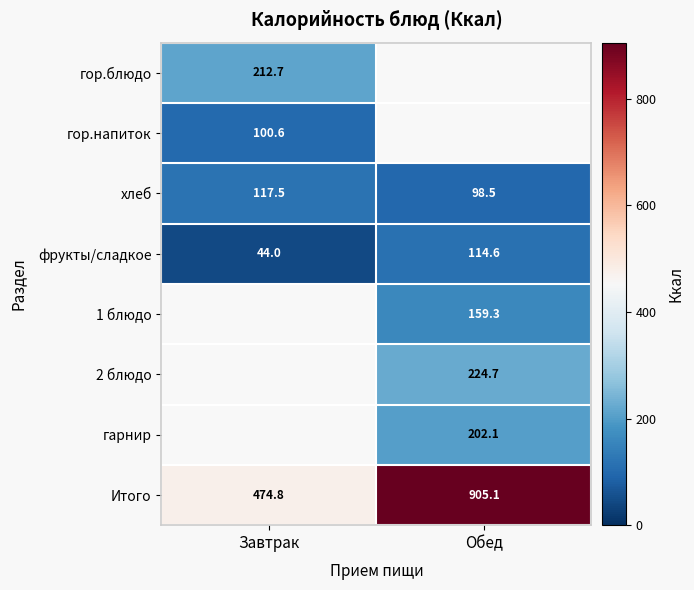

Where does the хлеб series first go above 117?

Завтрак